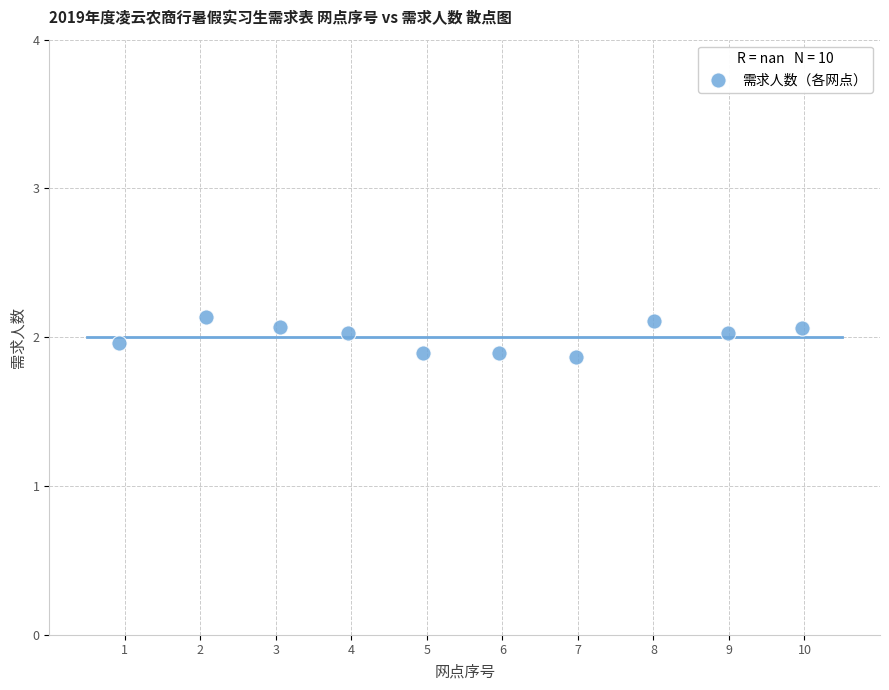

What is the average X value?

5.5